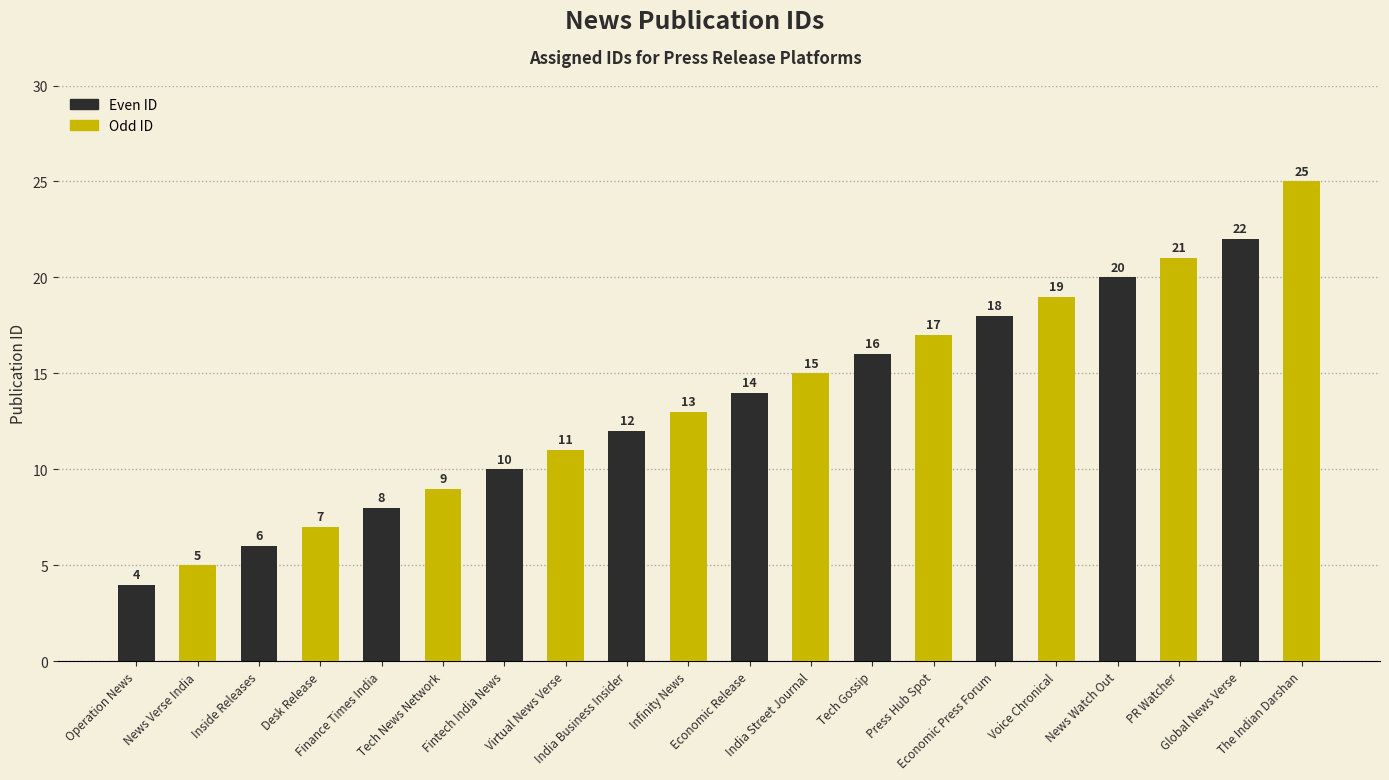

What is the label of the 16th bar from the right?

Finance Times India